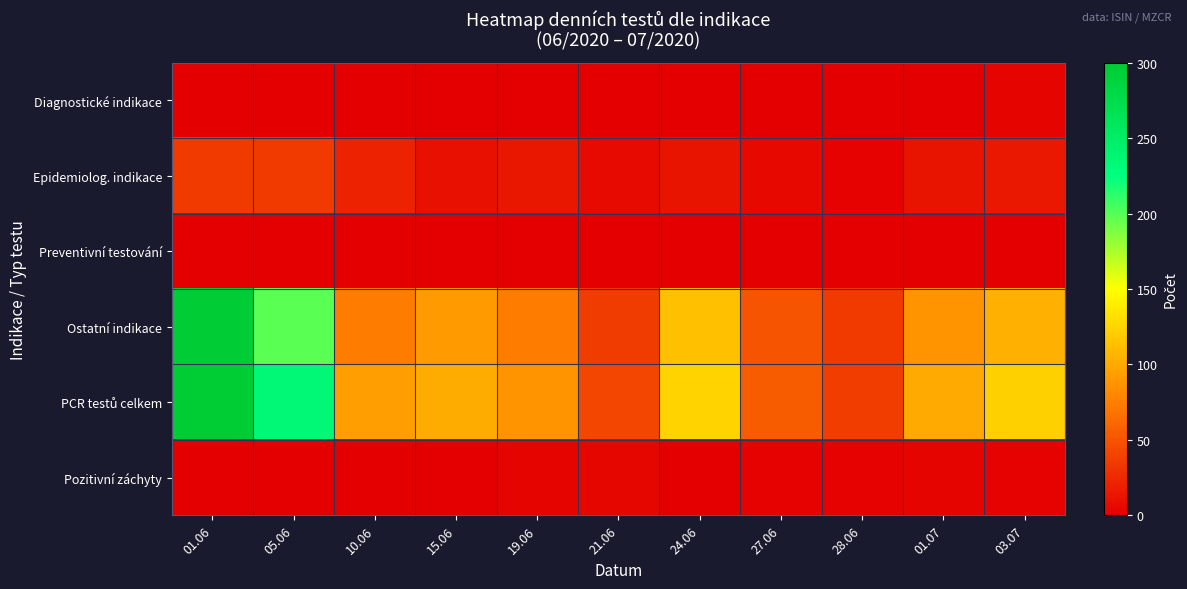

Which label corresponds to the smallest value in the chart?

01.06